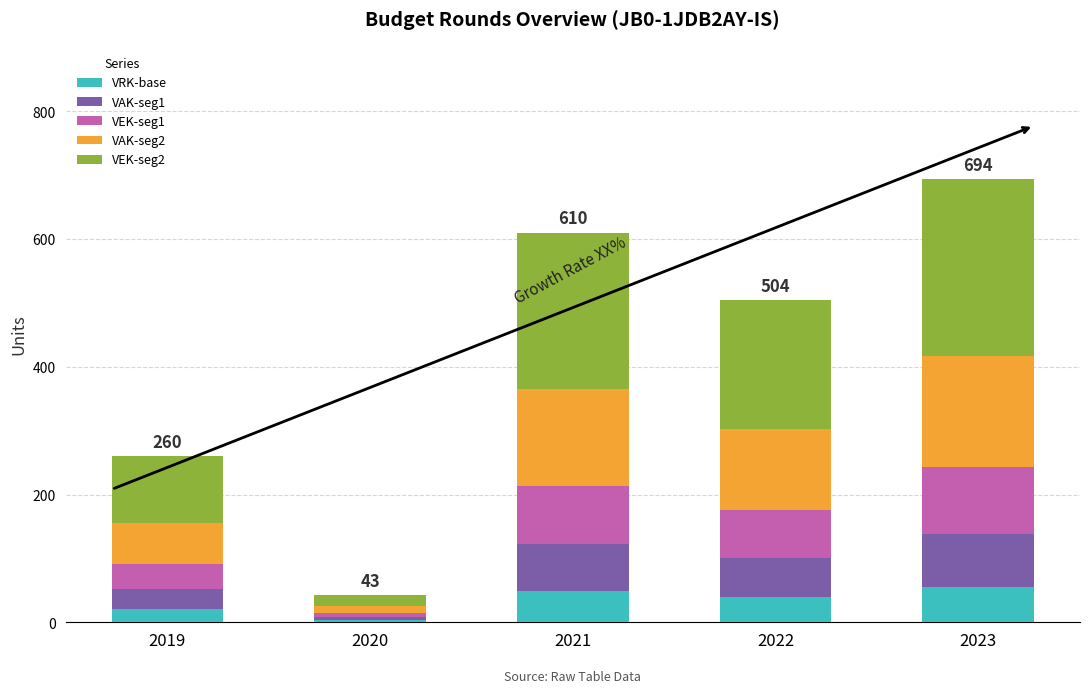

What value does the VRK-base series have at 2019?

20.8